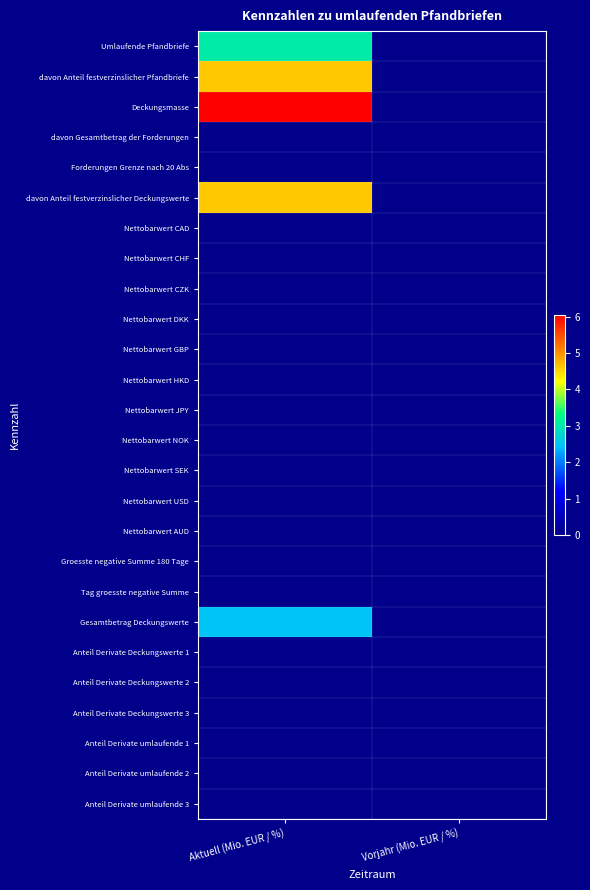

Which series changed the most between Aktuell (Mio. EUR / %) and Vorjahr (Mio. EUR / %)?

Deckungsmasse